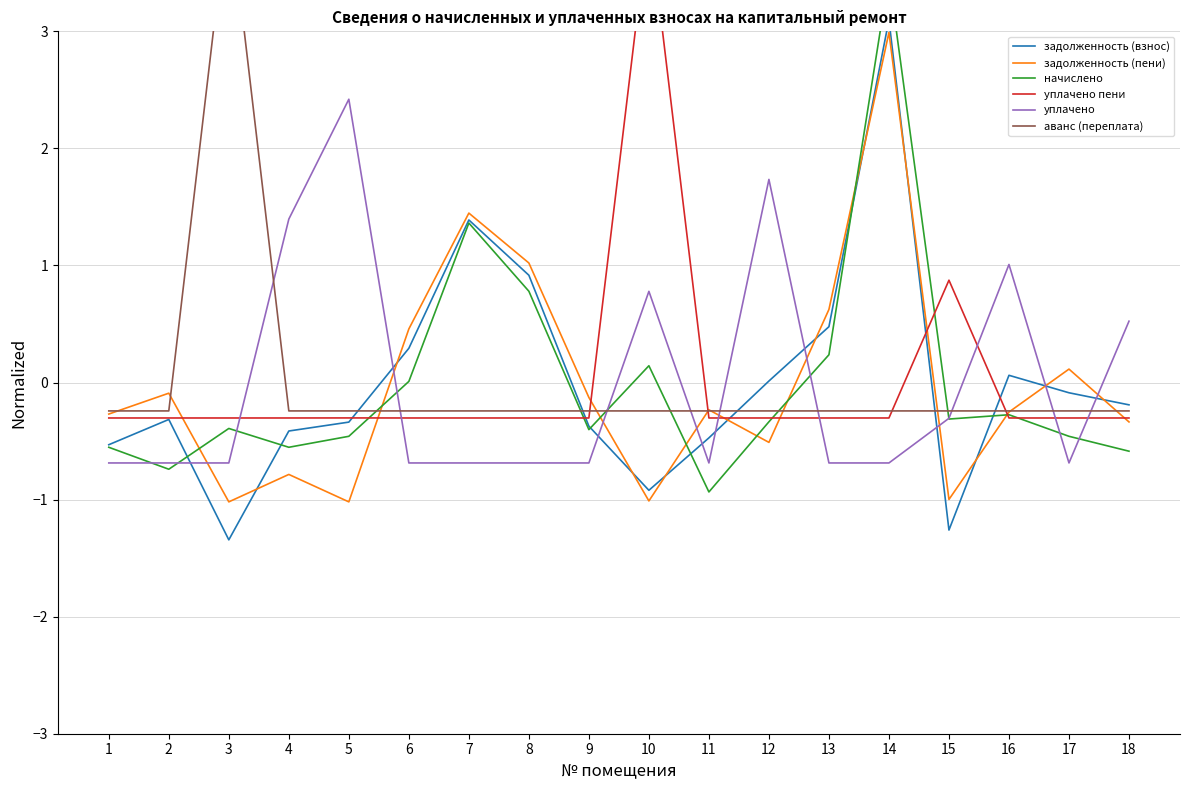

Is the value of уплачено пени at 9 greater than the value of начислено at 6?

No